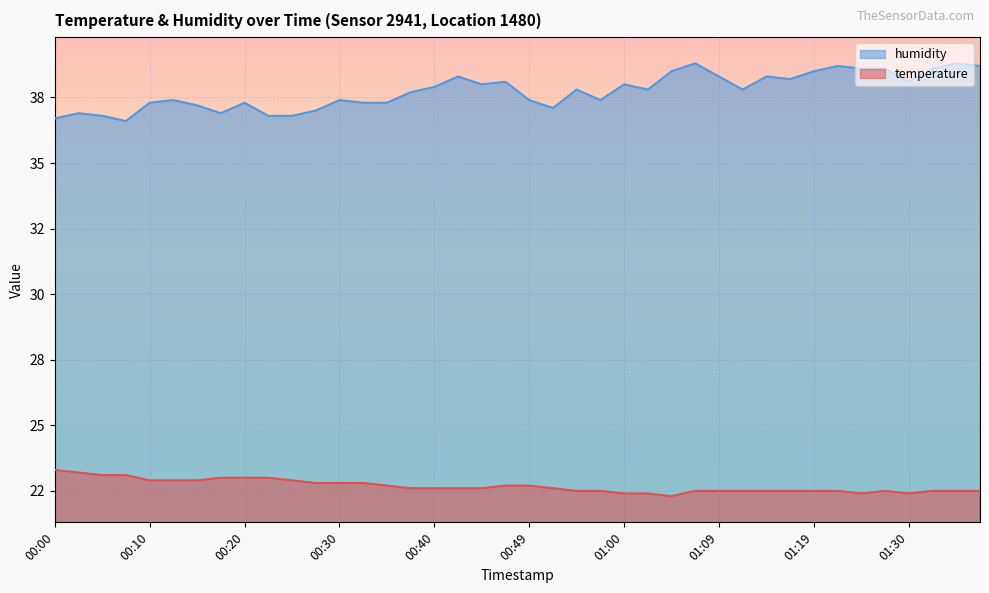

True or false: temperature has a value of 23.0 at 00:20.

True